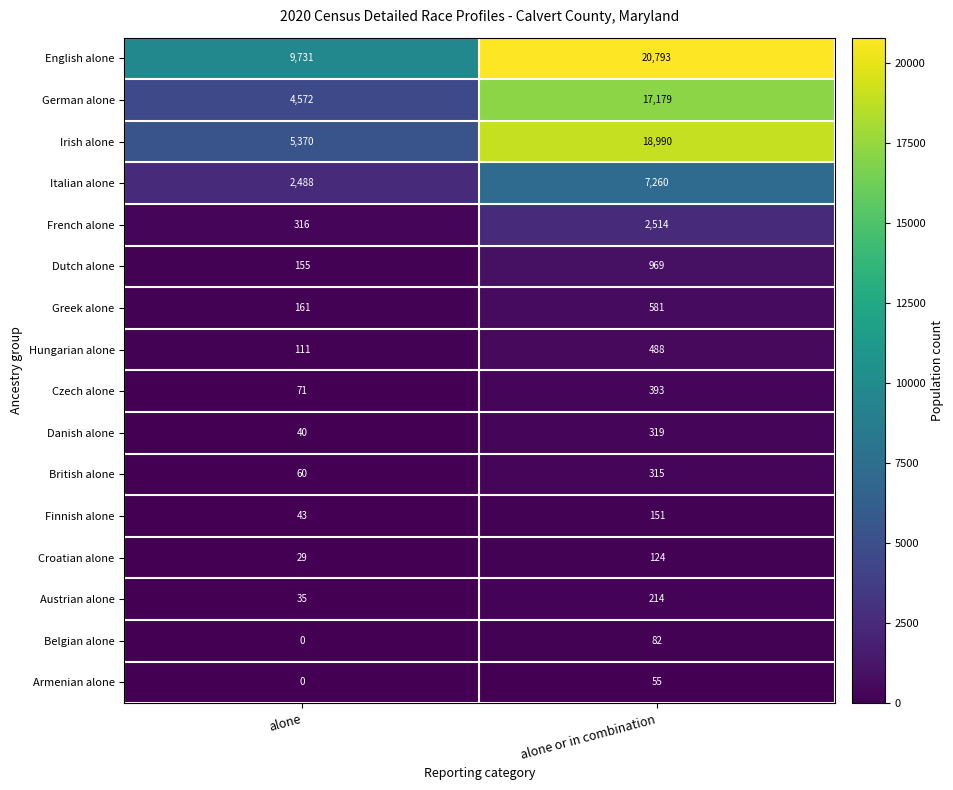

The value of Italian alone at alone is 2488. True or false?

True